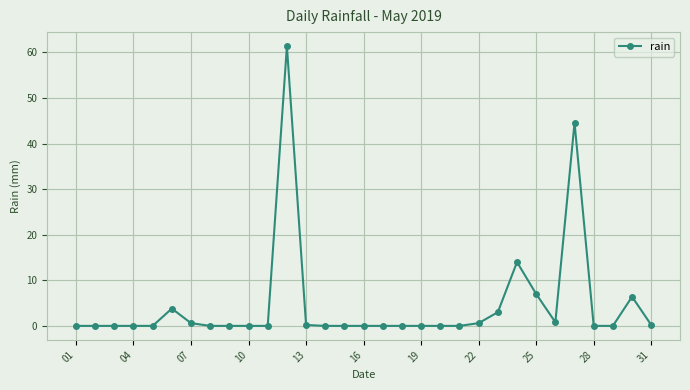

What is the maximum value shown in the chart?

61.4